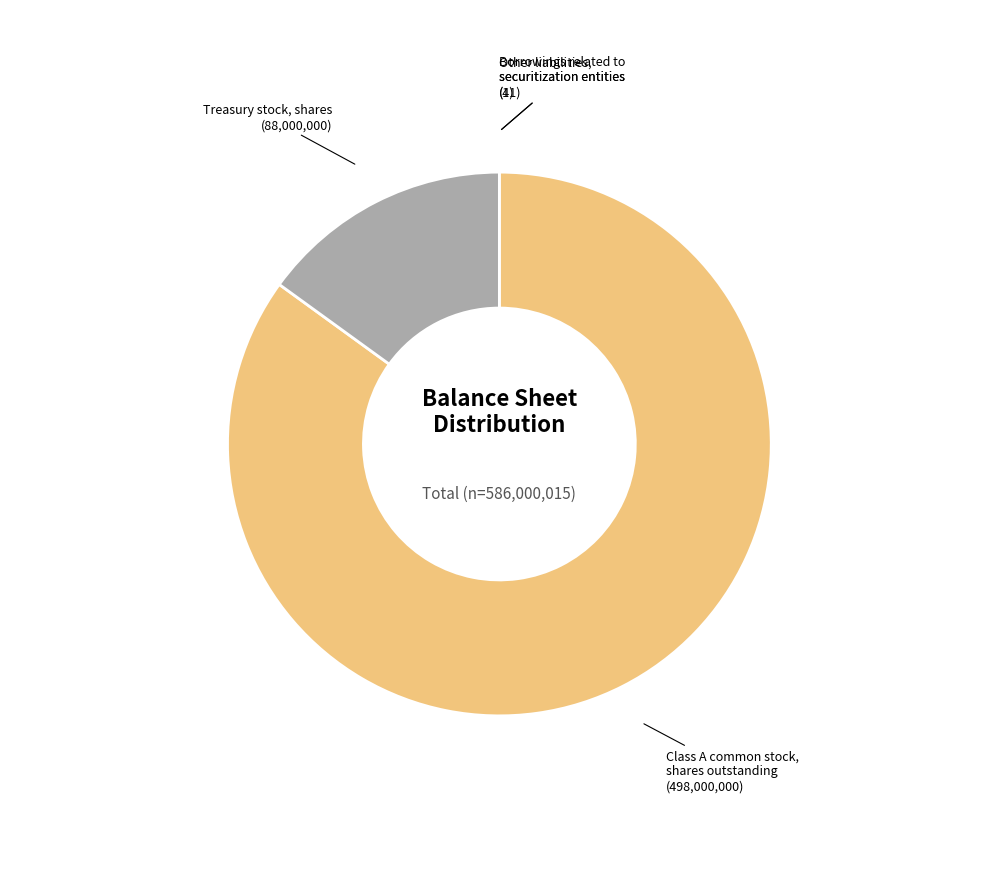

Does any single category account for the majority?

Yes